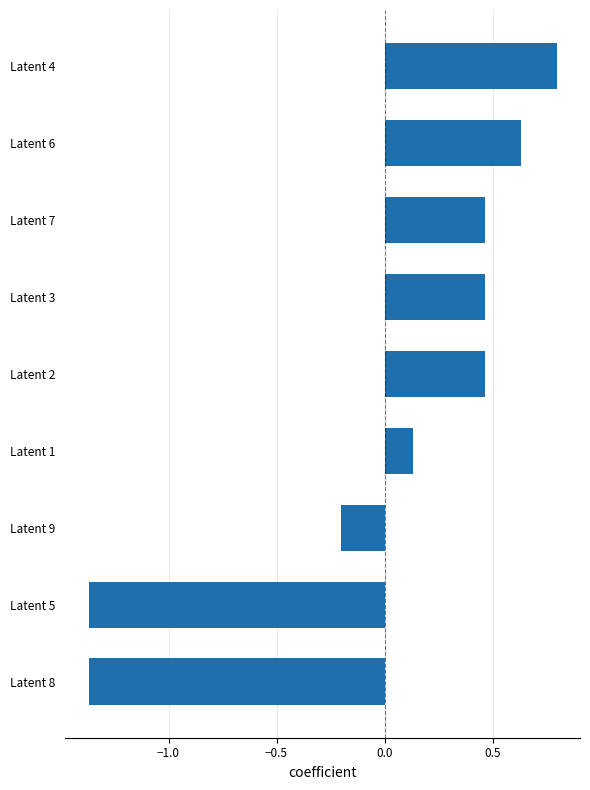

Is it true that the value at Latent 2 is 0.7?

False